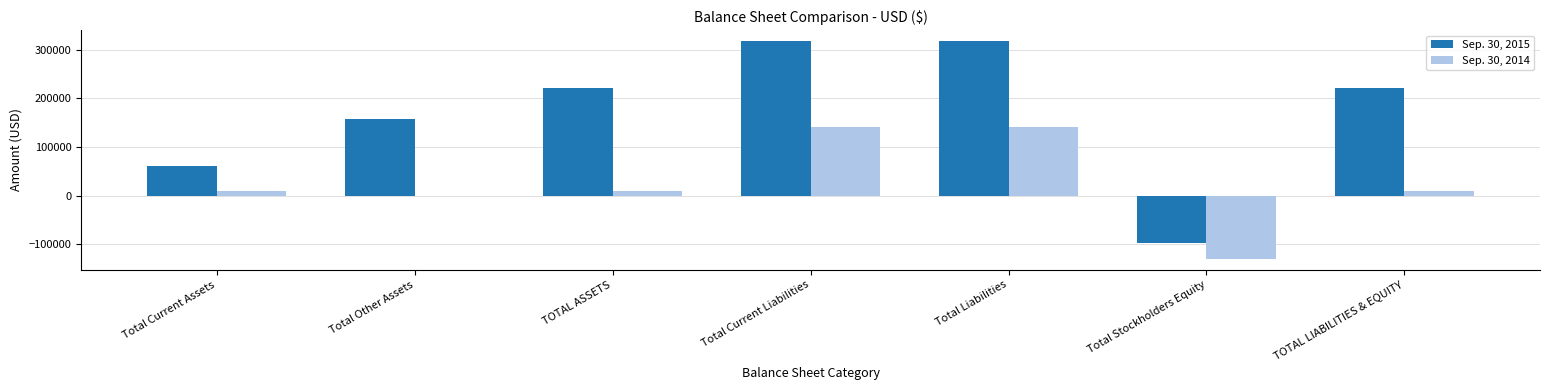

Does the chart contain stacked bars?

No